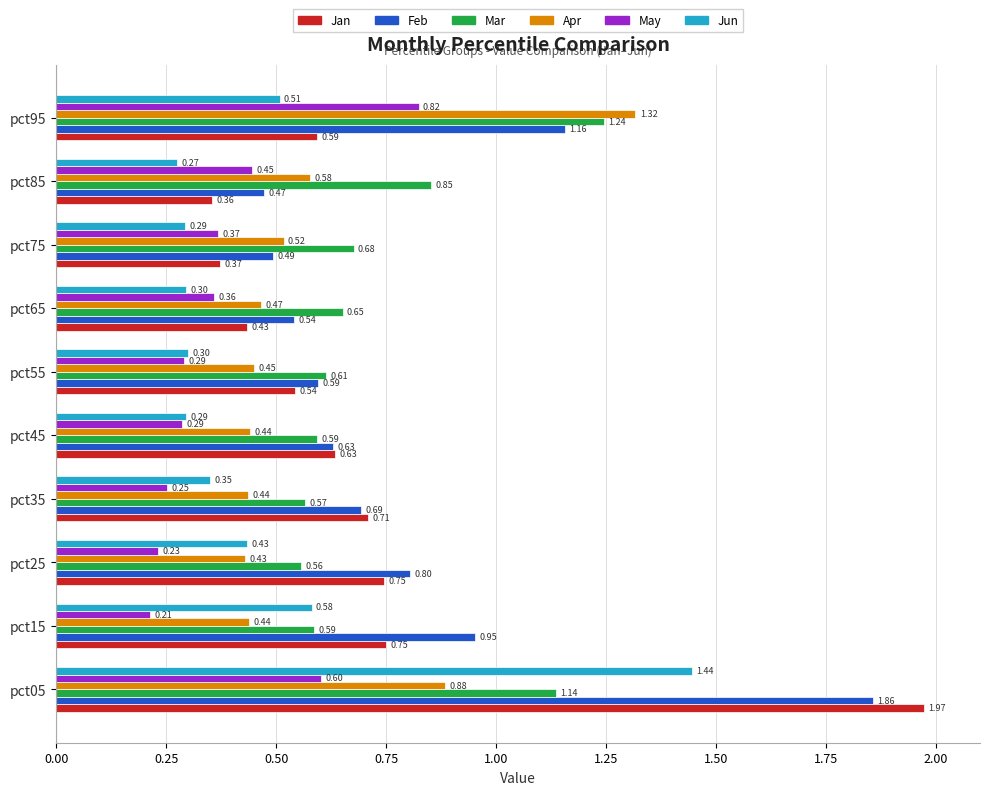

Between pct35 and pct55, which series saw the biggest shift?

Jan